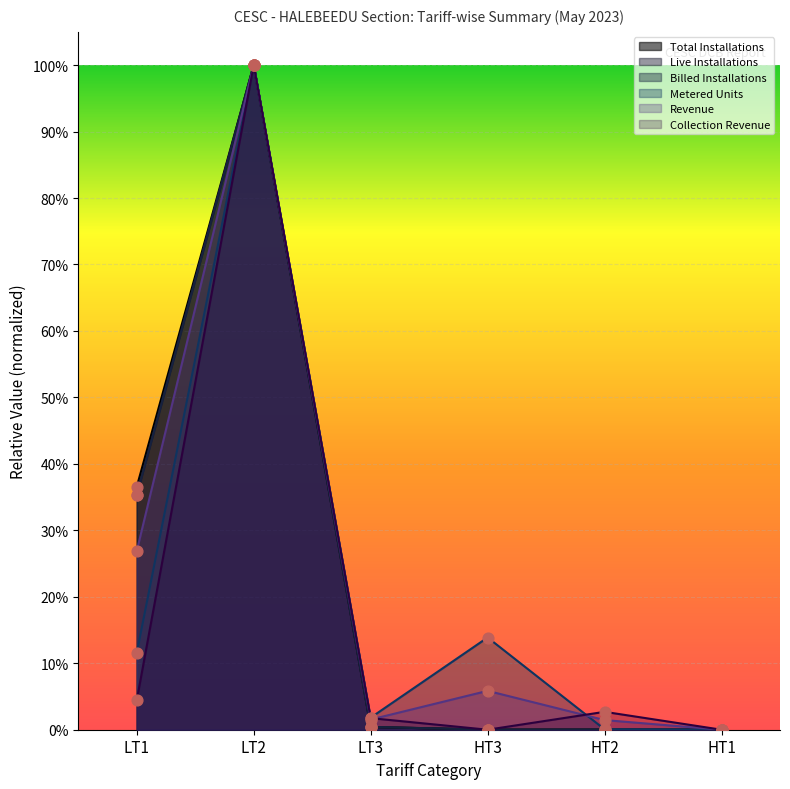

At how many categories does at least one series exceed 0?

6